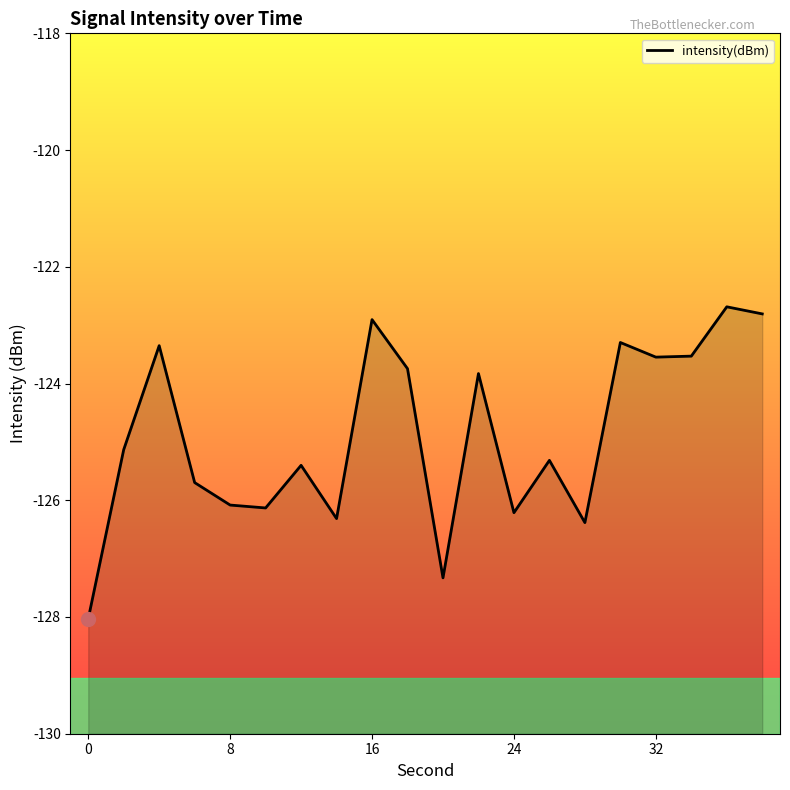

What is the maximum value shown in the chart?

-122.7